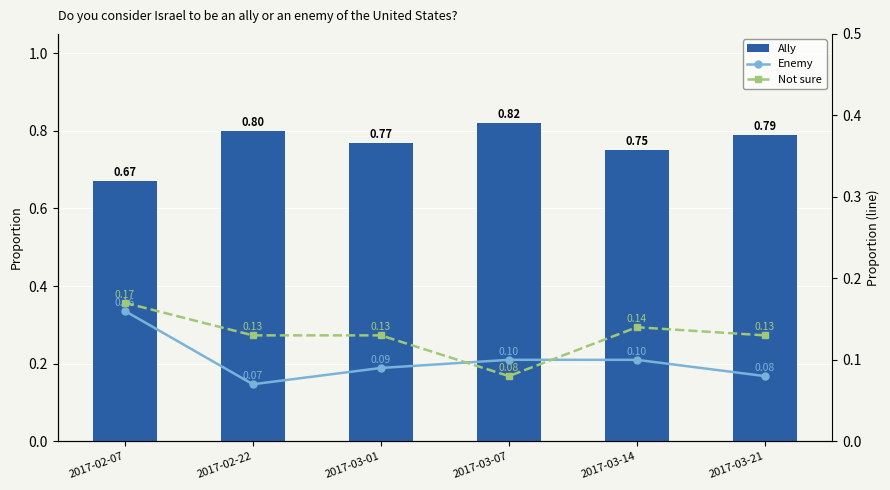

What is the total value across all series at 2017-03-01?

1.0